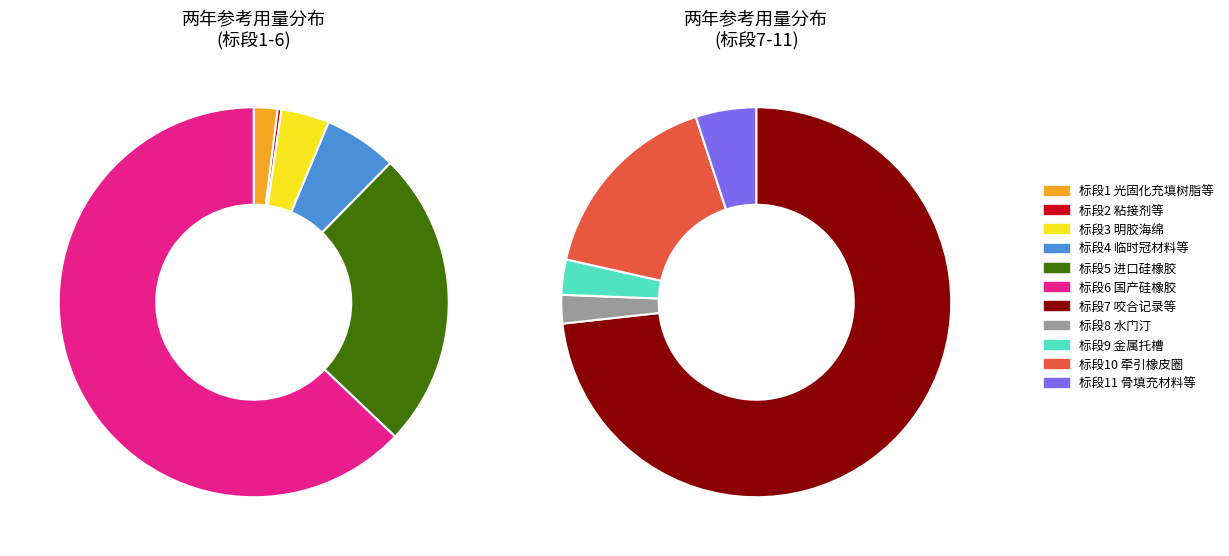

Count the number of slices in the pie.

11